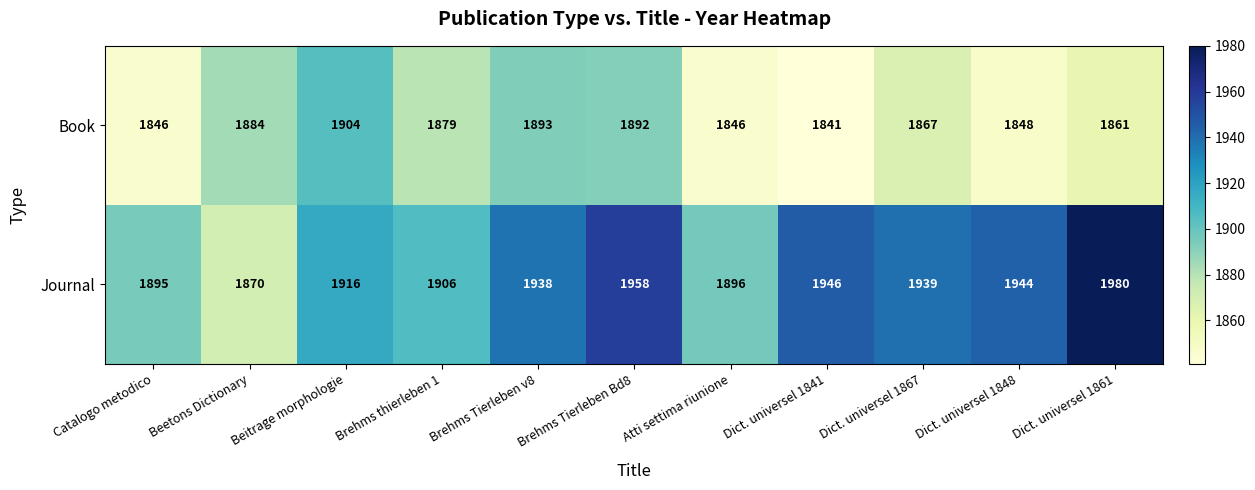

Which label corresponds to the largest value in the chart?

Dict. universel 1861